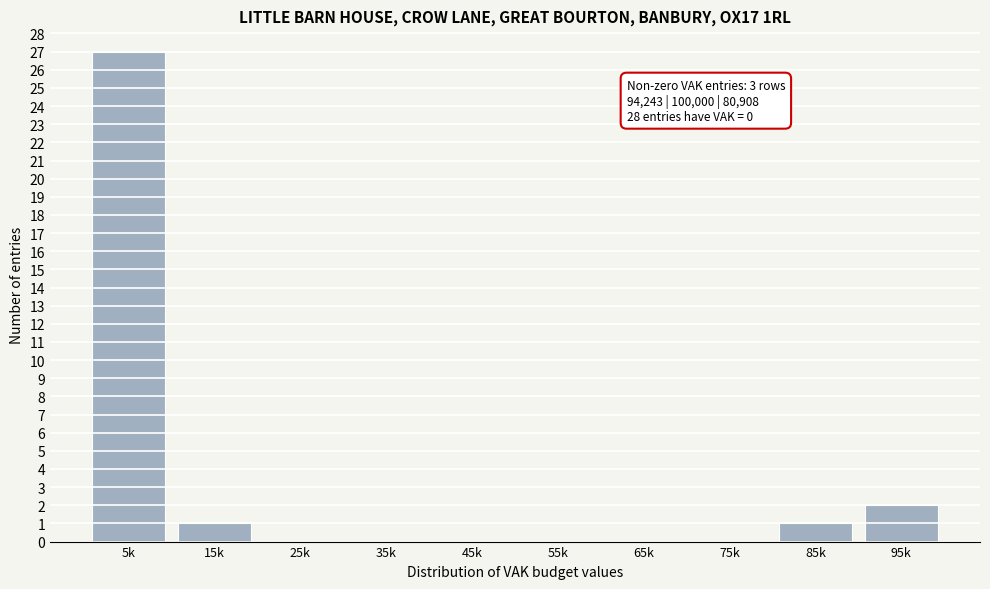

Reading right to left, transcribe all the data shown in this chart.

95k=2	85k=1	75k=0	65k=0	55k=0	45k=0	35k=0	25k=0	15k=1	5k=27